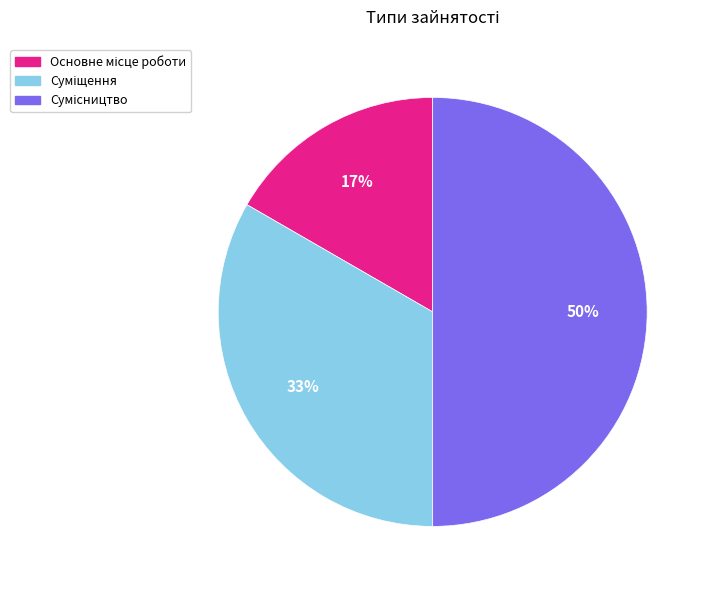

To the nearest percent, what is the average slice percentage?

33%